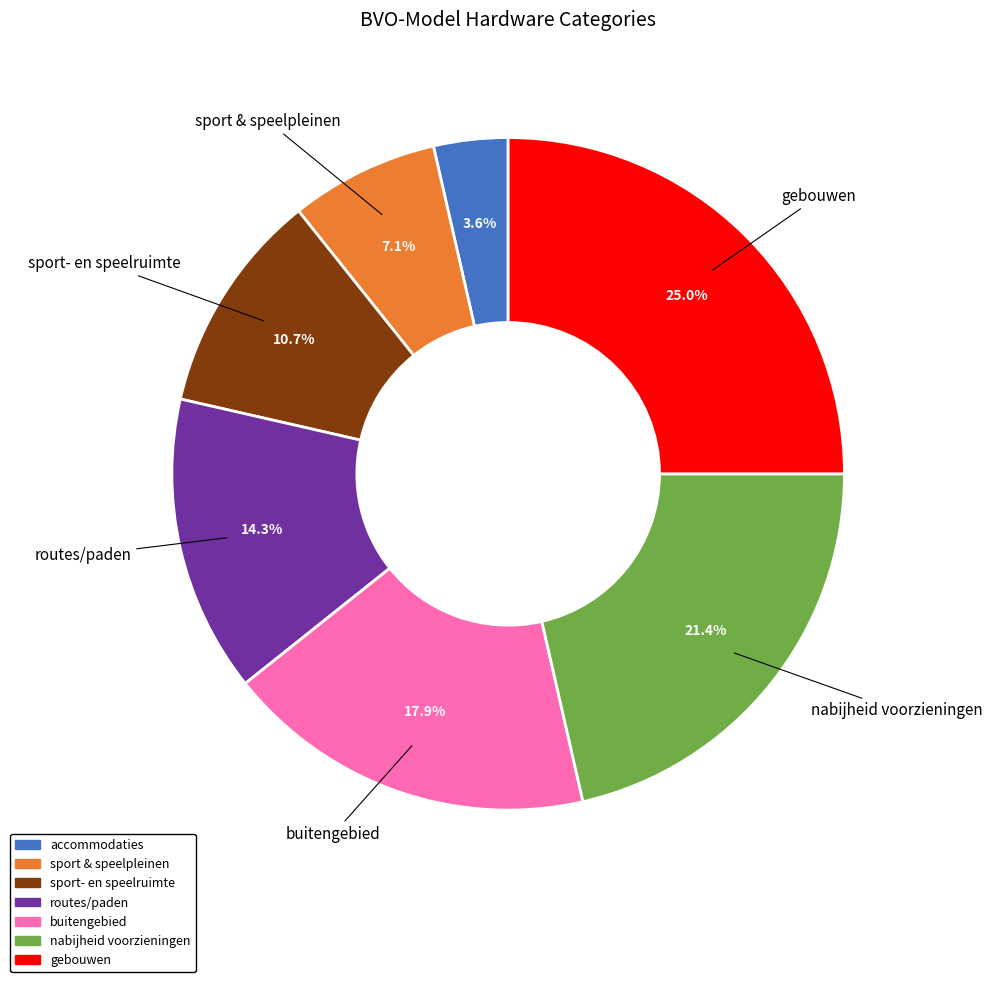

To the nearest percent, what percentage of the pie is routes/paden?

14%